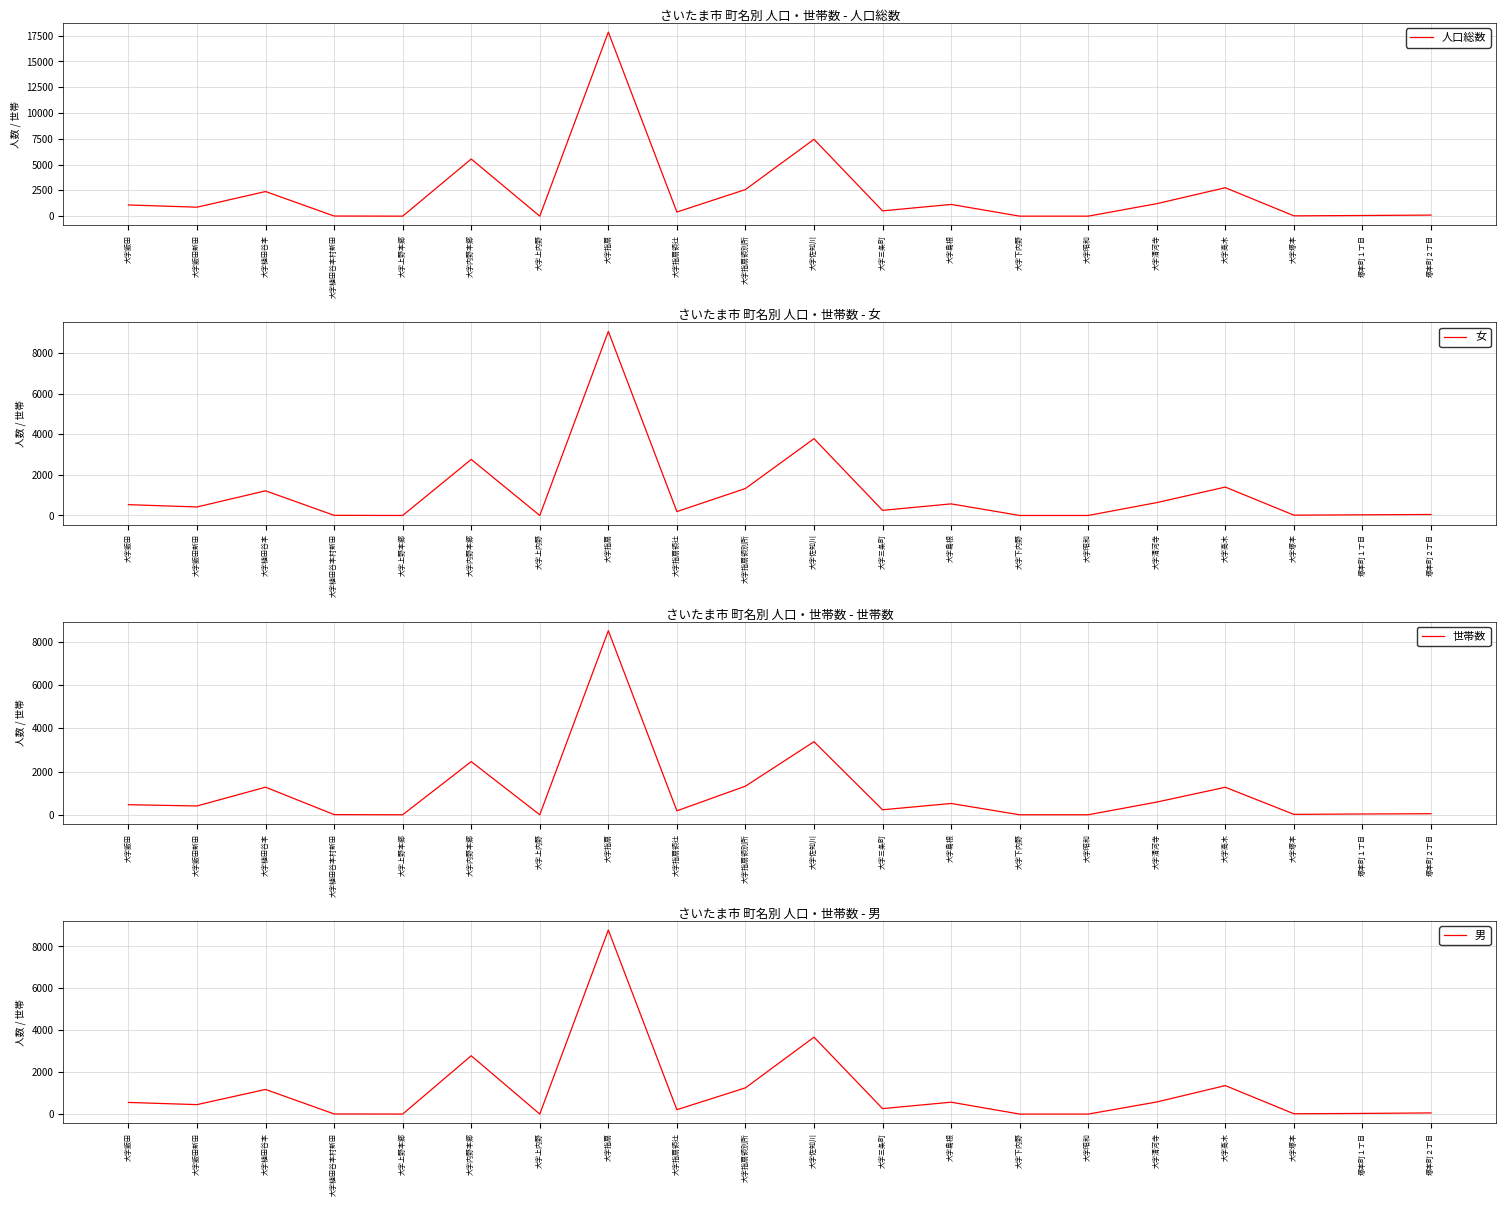

At which label does 人口総数 first exceed 870?

大字飯田